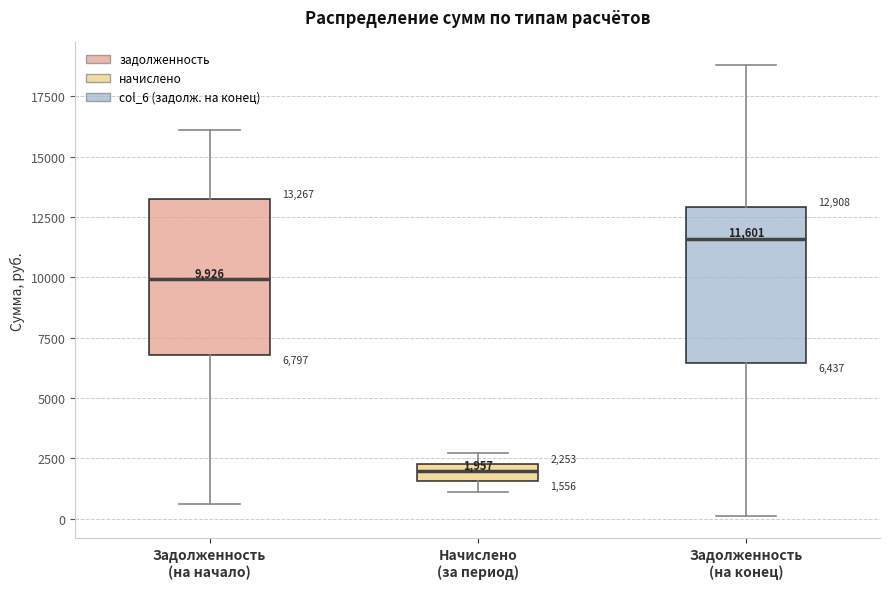

Which box's median line is the lowest?

Начислено (за период)